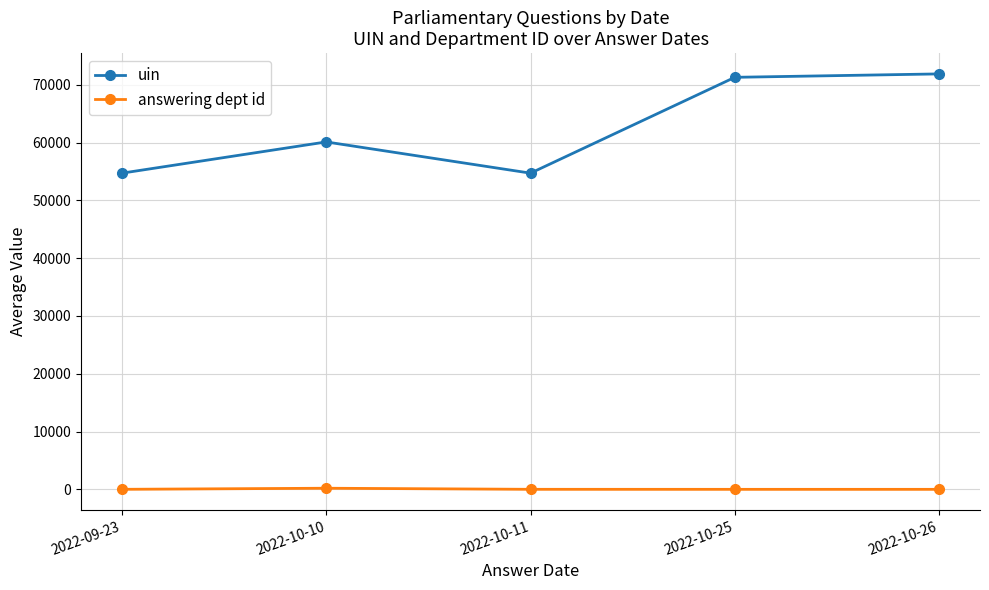

True or false: uin and answering dept id intersect in this chart.

False